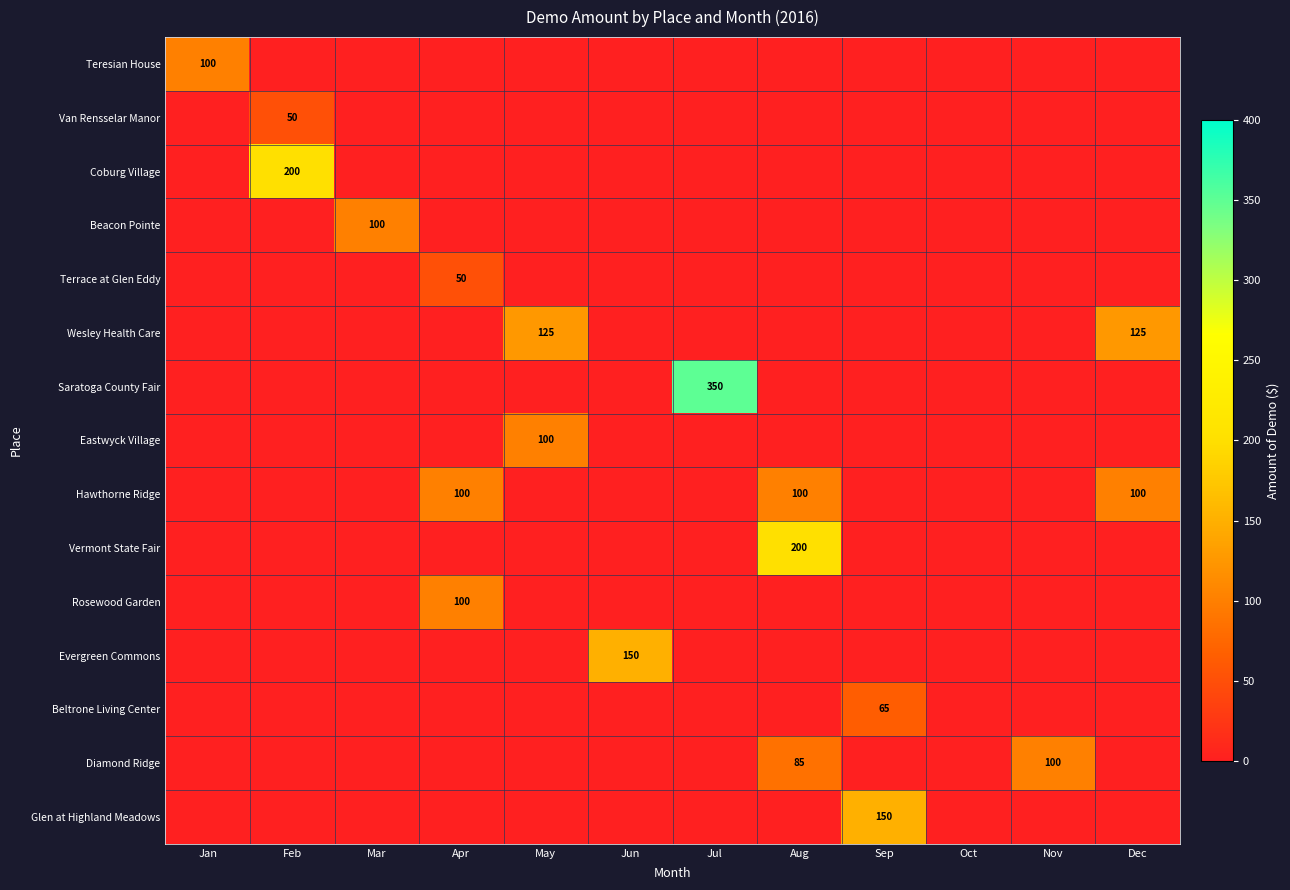

True or false: Teresian House has a value of 42 at Jan.

False